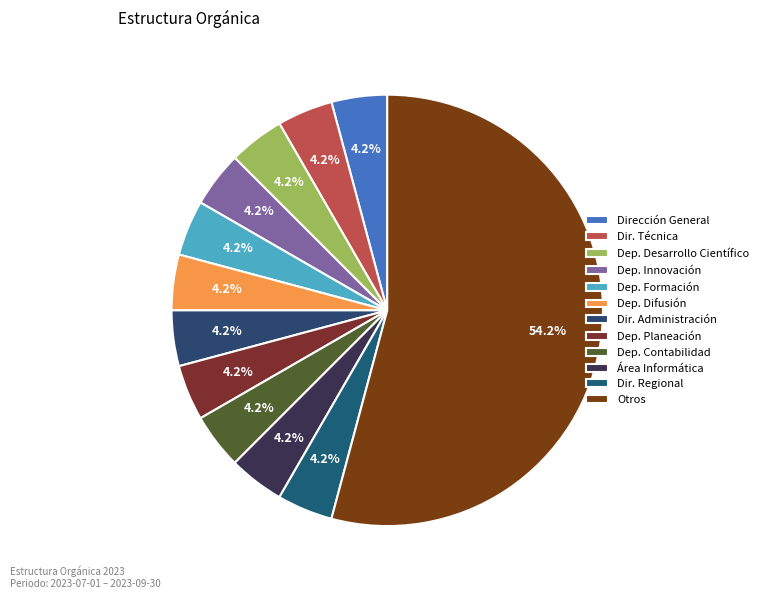

What percentage is the Otros slice, to the nearest percent?

54%